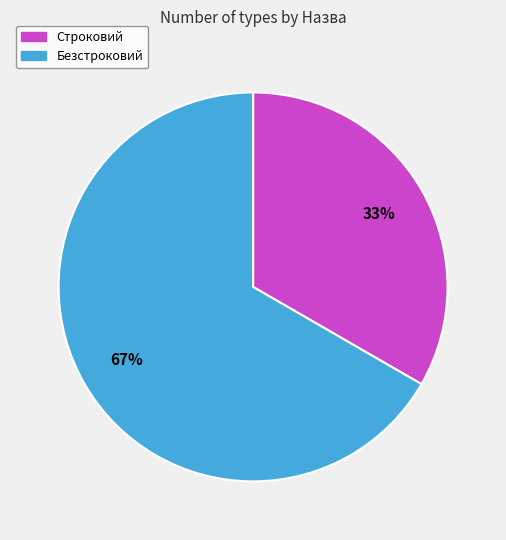

Which slice is the smallest?

Строковий